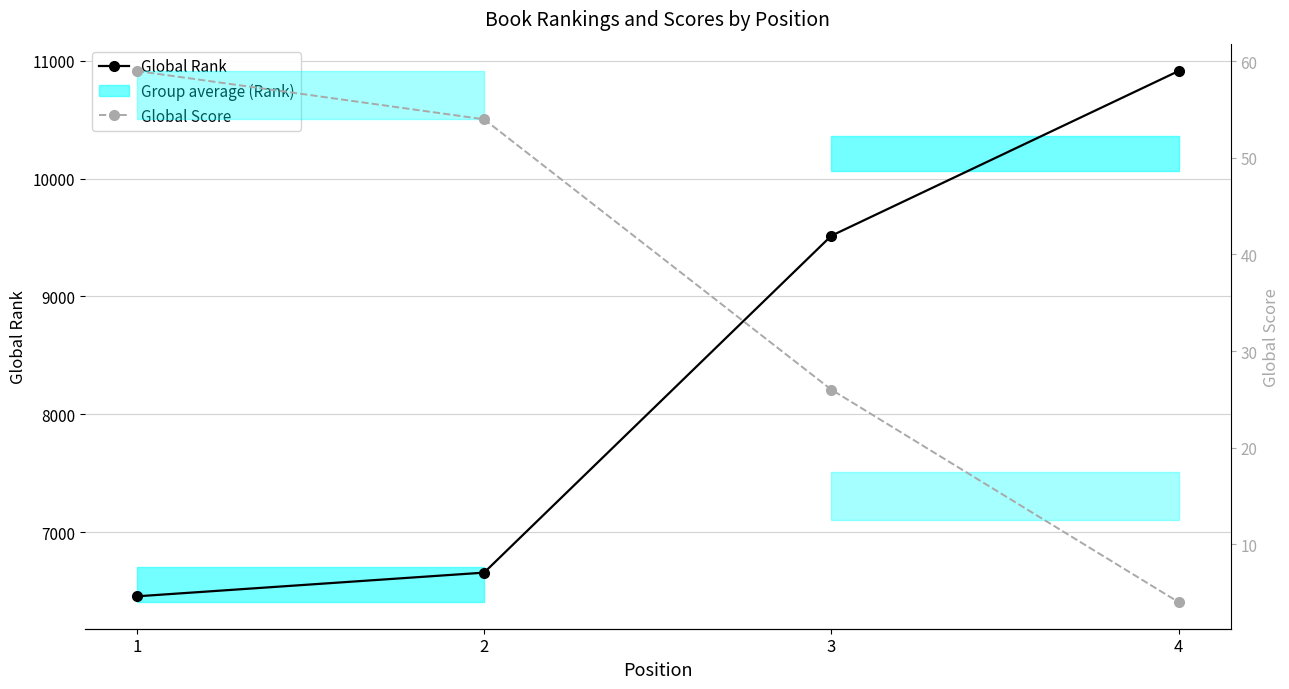

True or false: Global Rank and Global Score intersect in this chart.

False